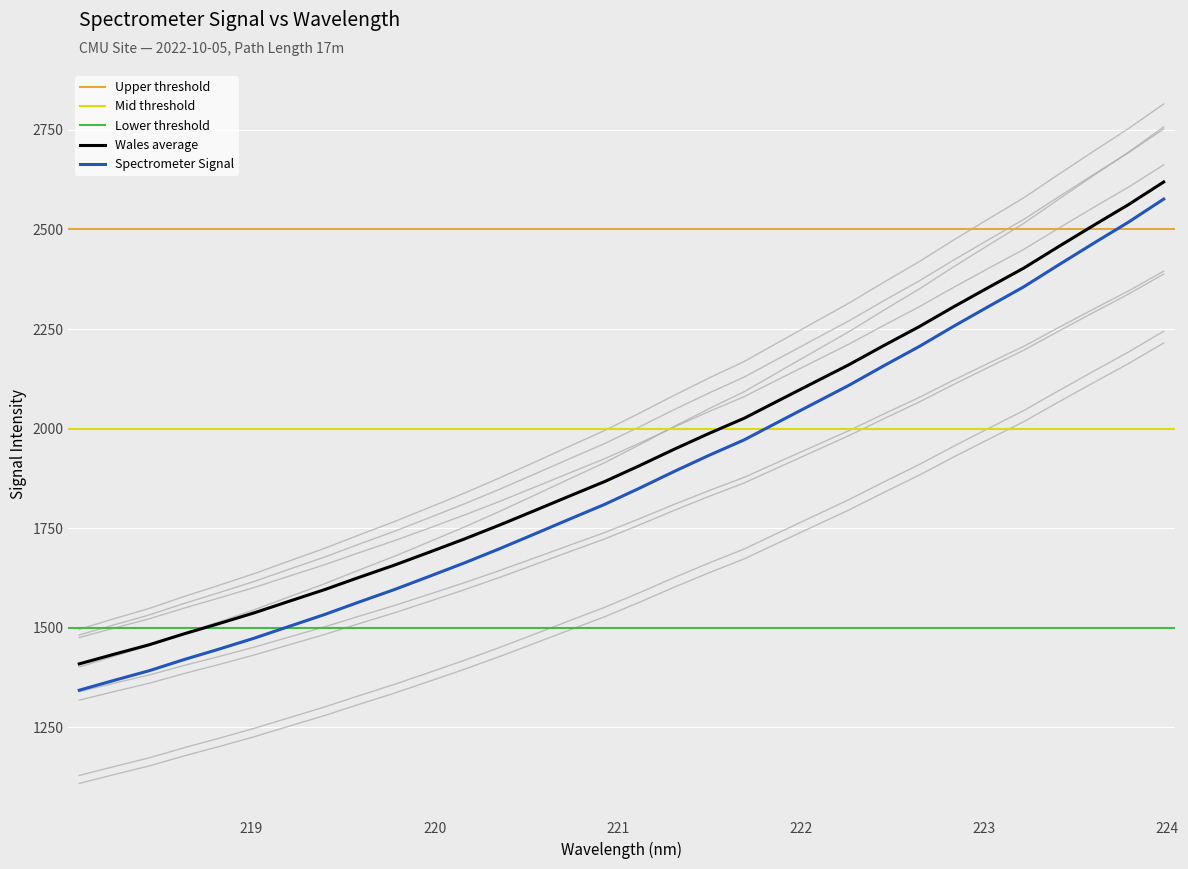

True or false: Spectrometer Signal and Wales average cross at least once.

False